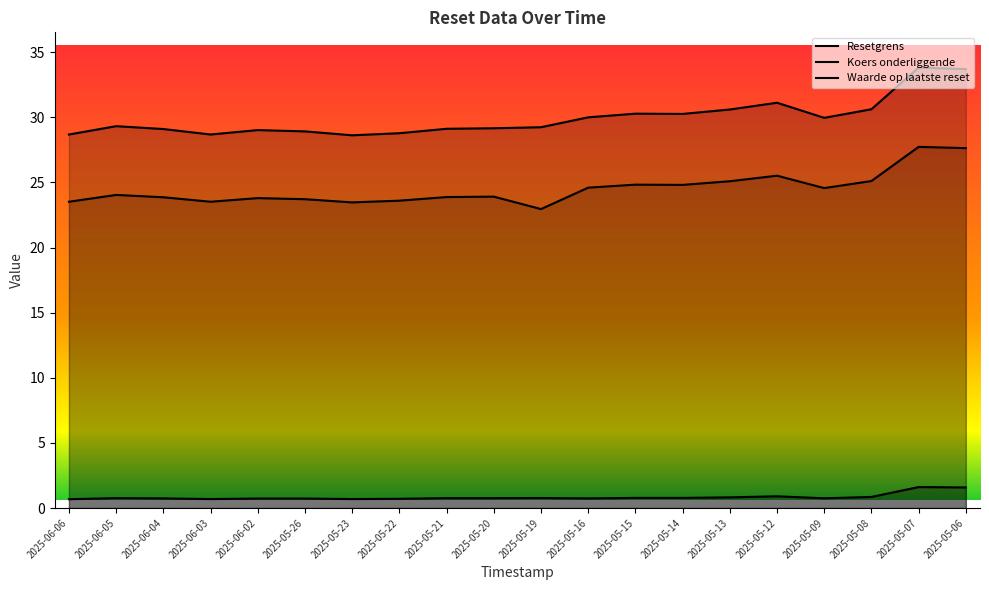

At which label is Resetgrens closest to 25?

2025-05-13